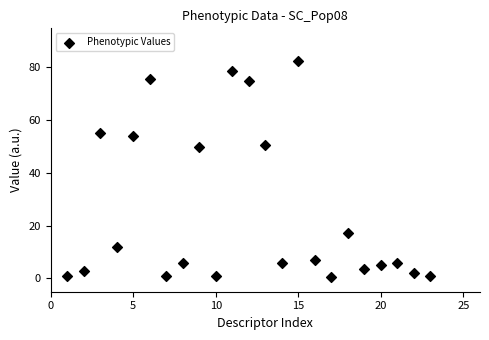

What is the range of Y values (max minus min)?

81.6